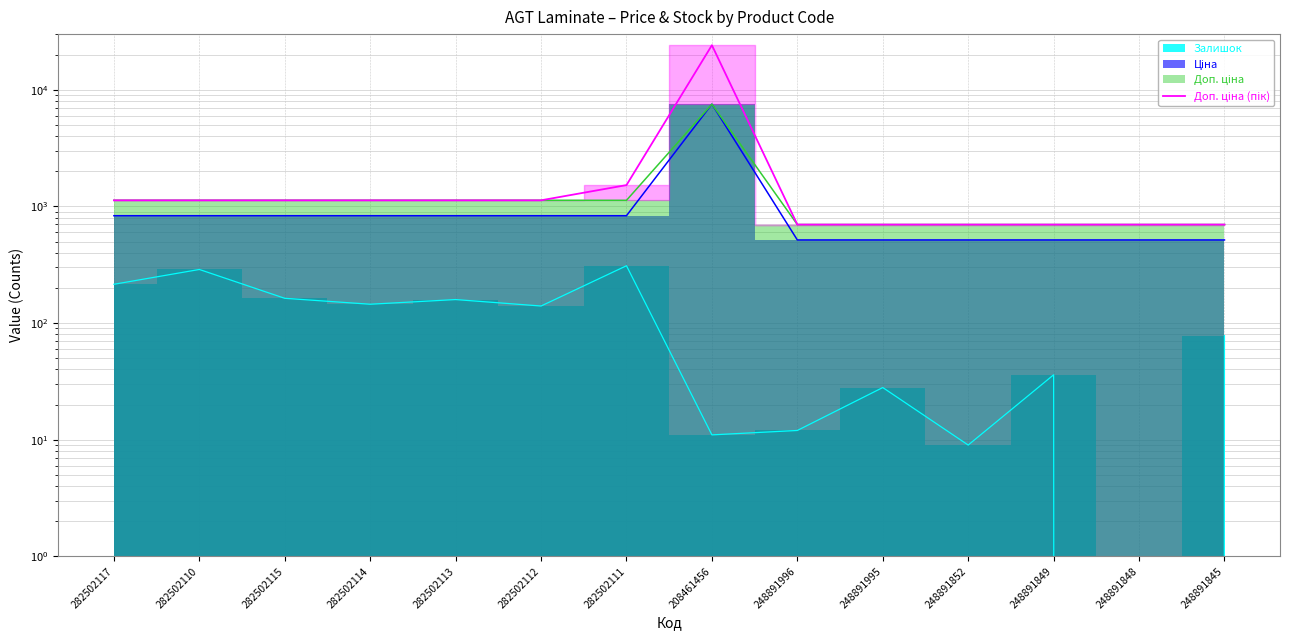

The value at 282502117 is 769.5. True or false?

False